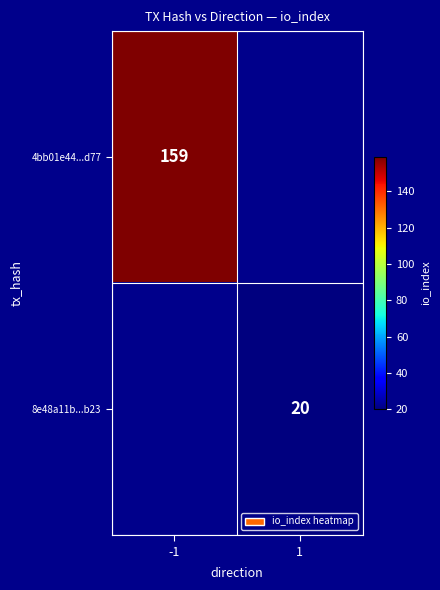

Is it true that 8e48a11b...b23 equals 5 at 1?

False